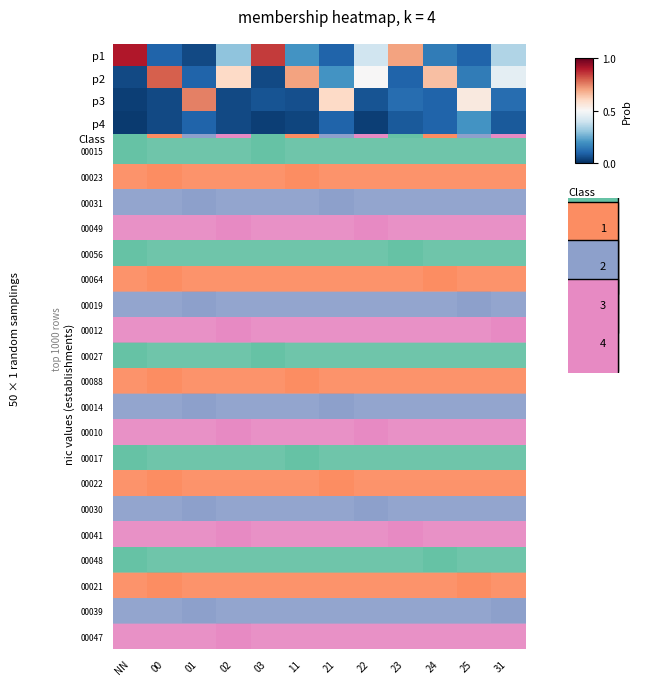

At which category is the sum across all series the highest?

02